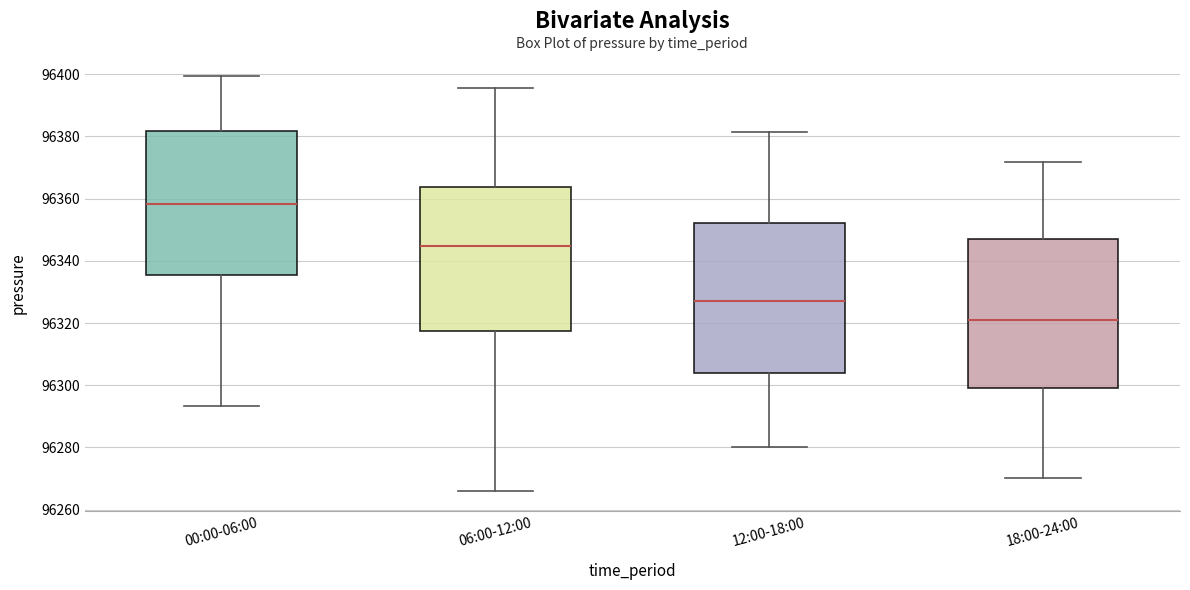

Which box's median line is the lowest?

18:00-24:00